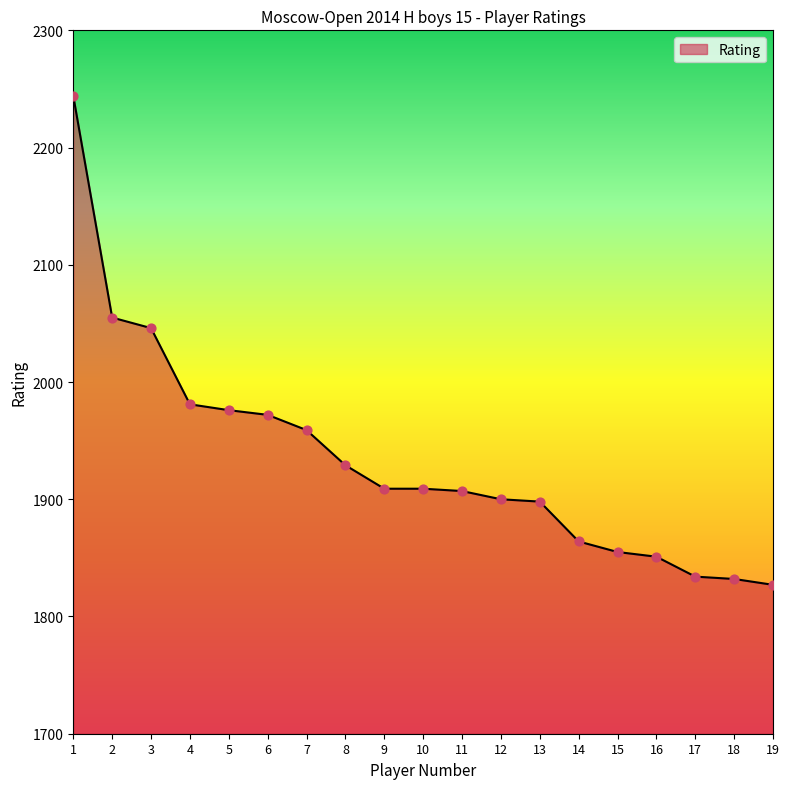

What is the change in value from 4 to 18?

-149